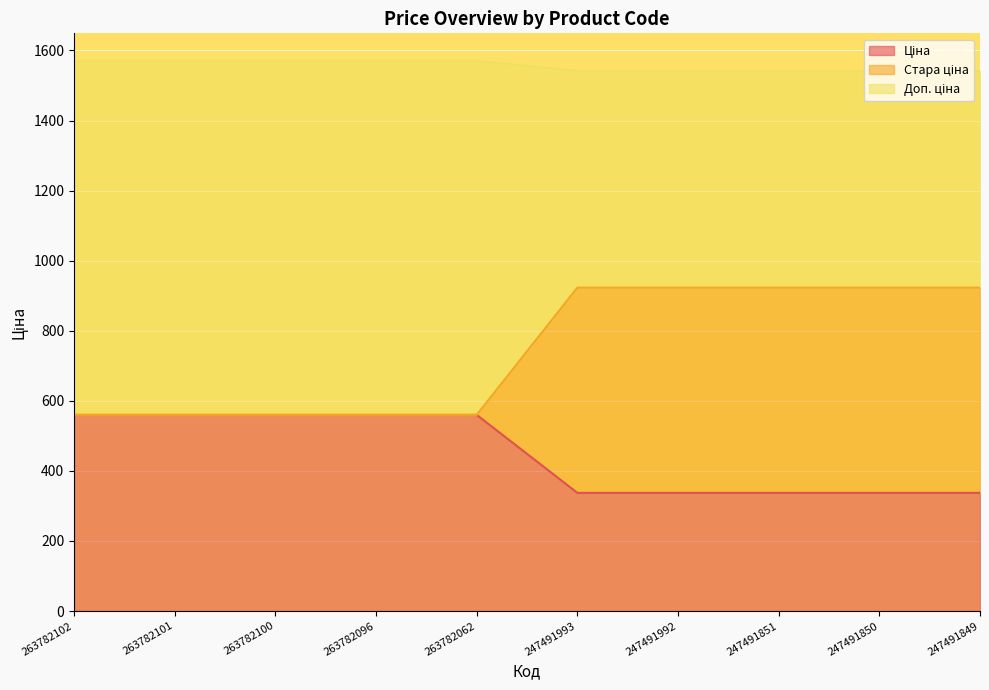

Reading left to right, extract all data points from this chart.

Ціна: 559.9	559.9	559.9	559.9	559.9	337.4	337.4	337.4	337.4	337.4
Стара ціна: 559.9	559.9	559.9	559.9	559.9	923.0	923.0	923.0	923.0	923.0
Доп. ціна: 1570.3	1570.3	1570.3	1570.3	1570.3	1542.0	1542.0	1542.0	1542.0	1542.0